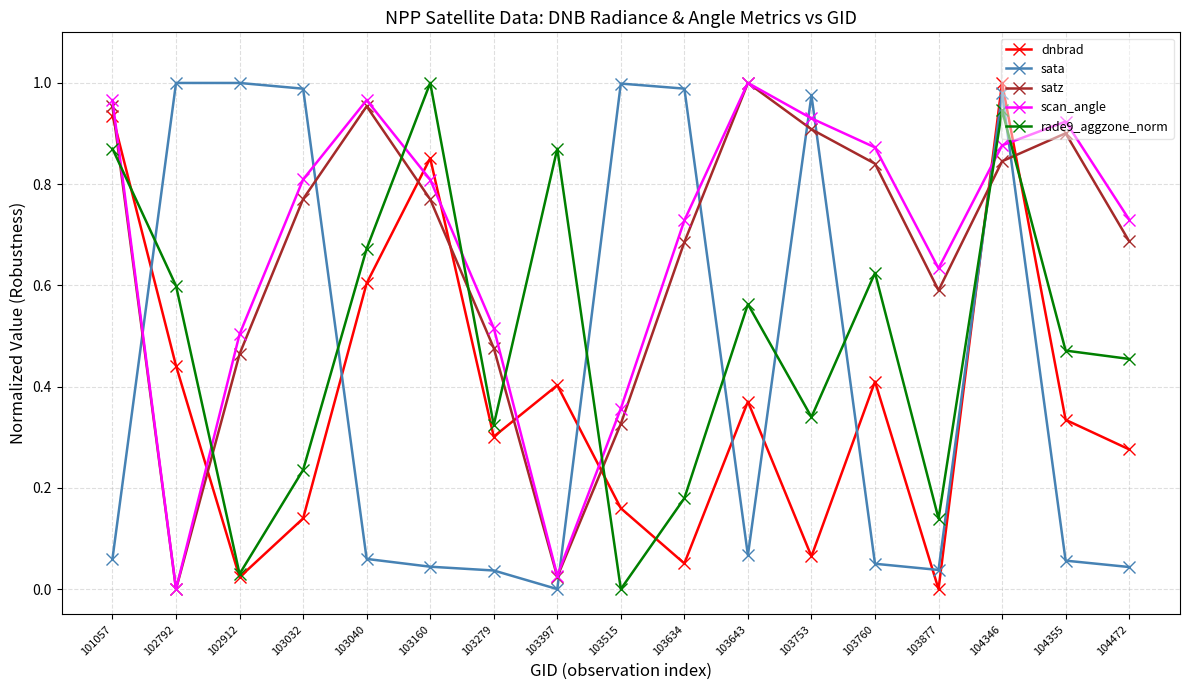

Which category has the highest value in the satz series?

103643